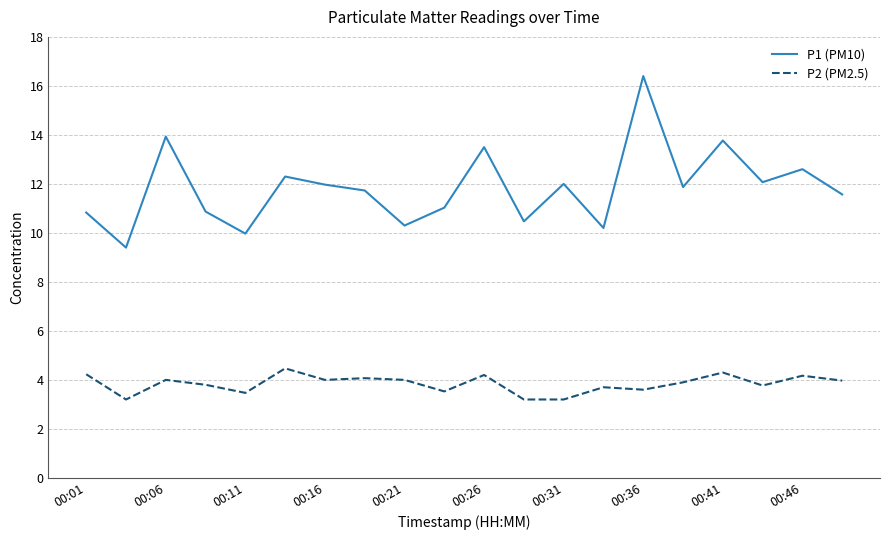

What is the sum of all P2 (PM2.5) values?

76.8